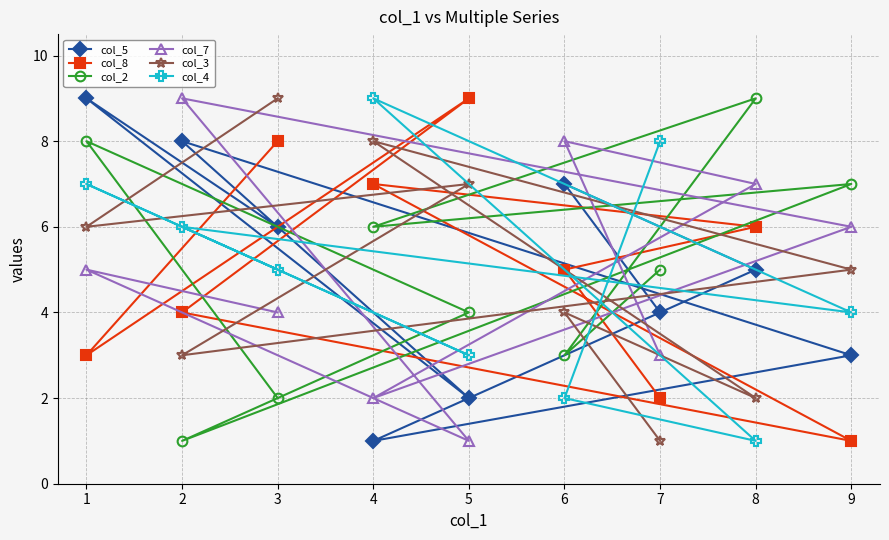

Where does the col_2 series first go above 5?

1